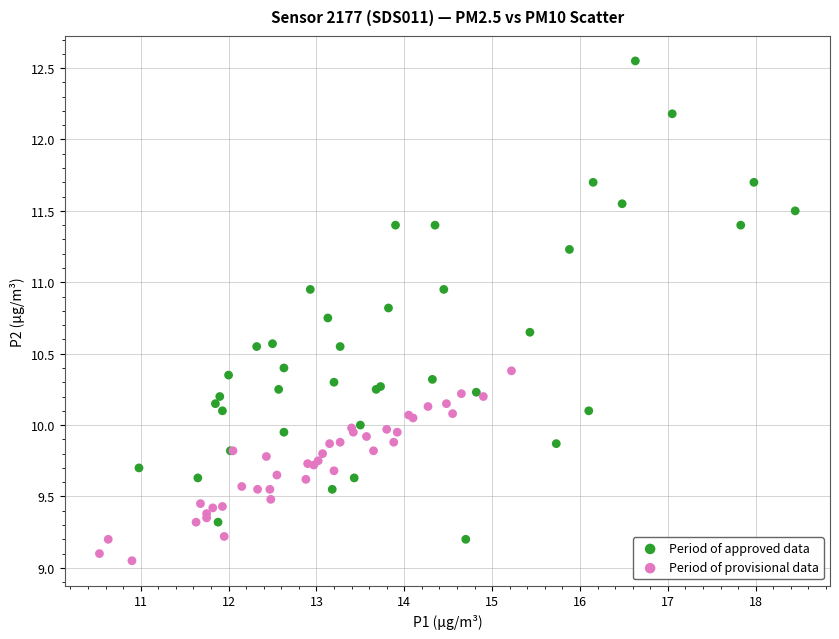

Which series has the largest Y range (max minus min)?

Period of approved data